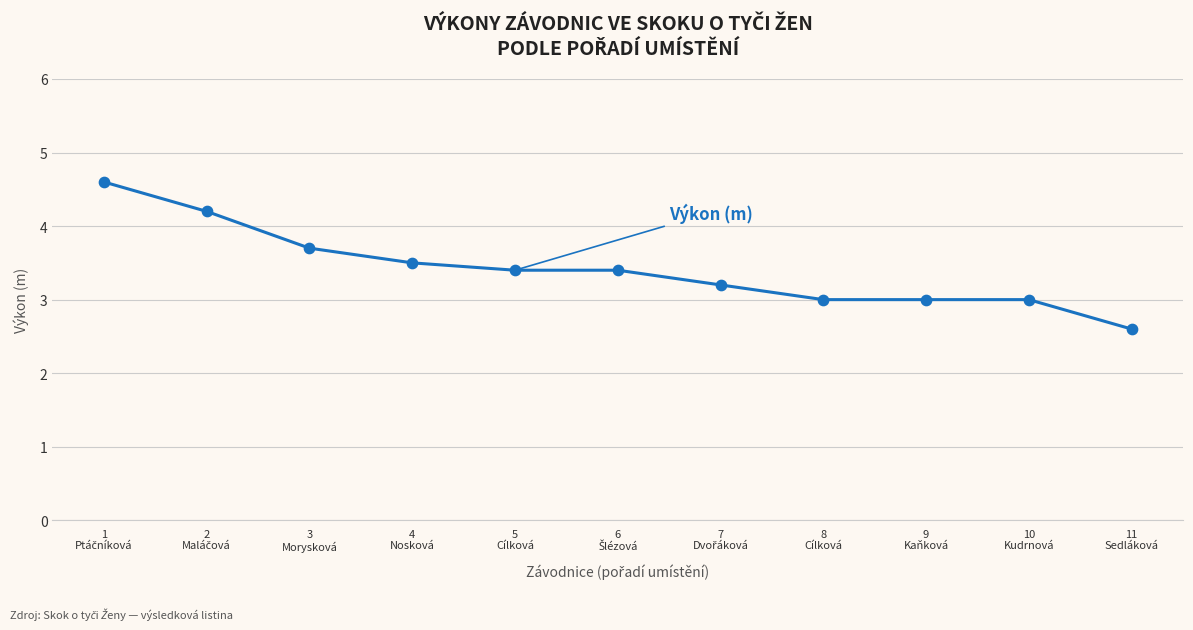

What is the minimum value shown in the chart?

2.6